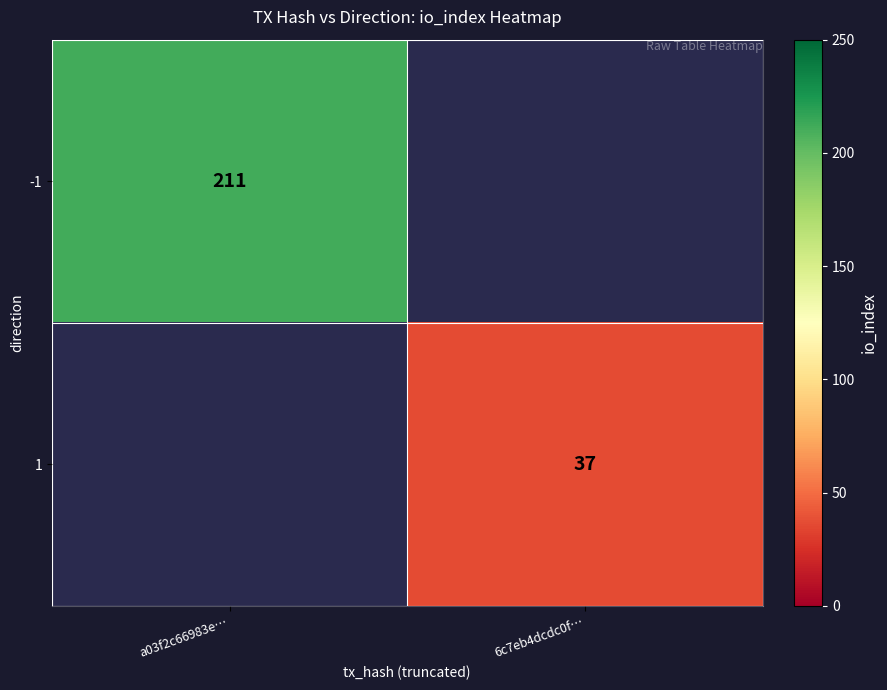

The value of -1 at a03f2c66983e… is 211. True or false?

True